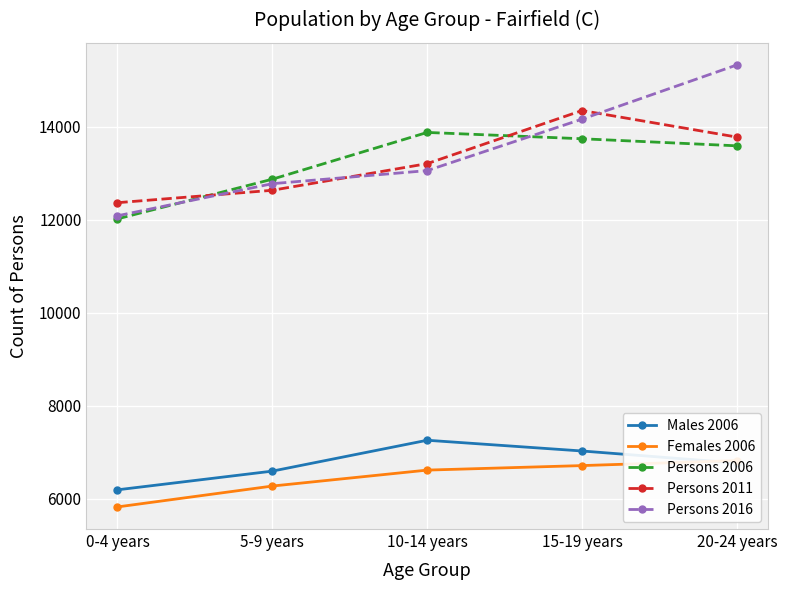

What is the difference between the Females 2006 values at 15-19 years and 10-14 years?

97